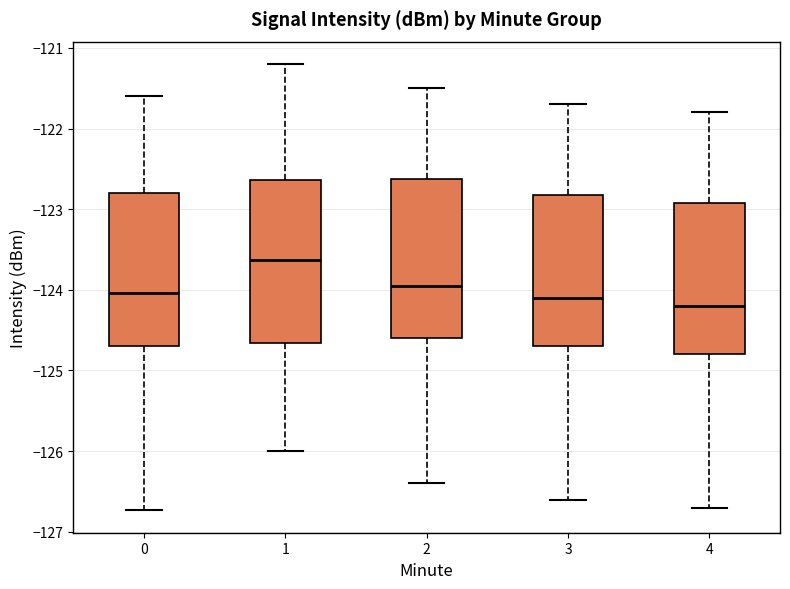

Reading left to right, transcribe this box plot: for each box, give where its median line is, the range the box spans, and where its two whiskers end, as read against the y-axis. The values are not printed on the chart, so give them approximately, as read against the axis.

0: median -124.0, box -124.7 to -122.8, whiskers -126.7 to -121.6
1: median -123.6, box -124.7 to -122.6, whiskers -126.0 to -121.2
2: median -123.9, box -124.6 to -122.6, whiskers -126.4 to -121.5
3: median -124.1, box -124.7 to -122.8, whiskers -126.6 to -121.7
4: median -124.2, box -124.8 to -122.9, whiskers -126.7 to -121.8